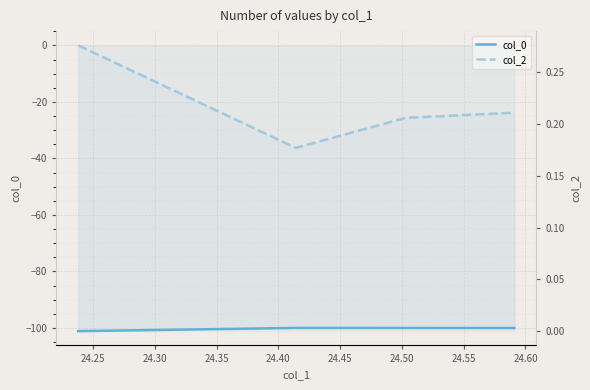

What is the greatest value displayed?

0.3